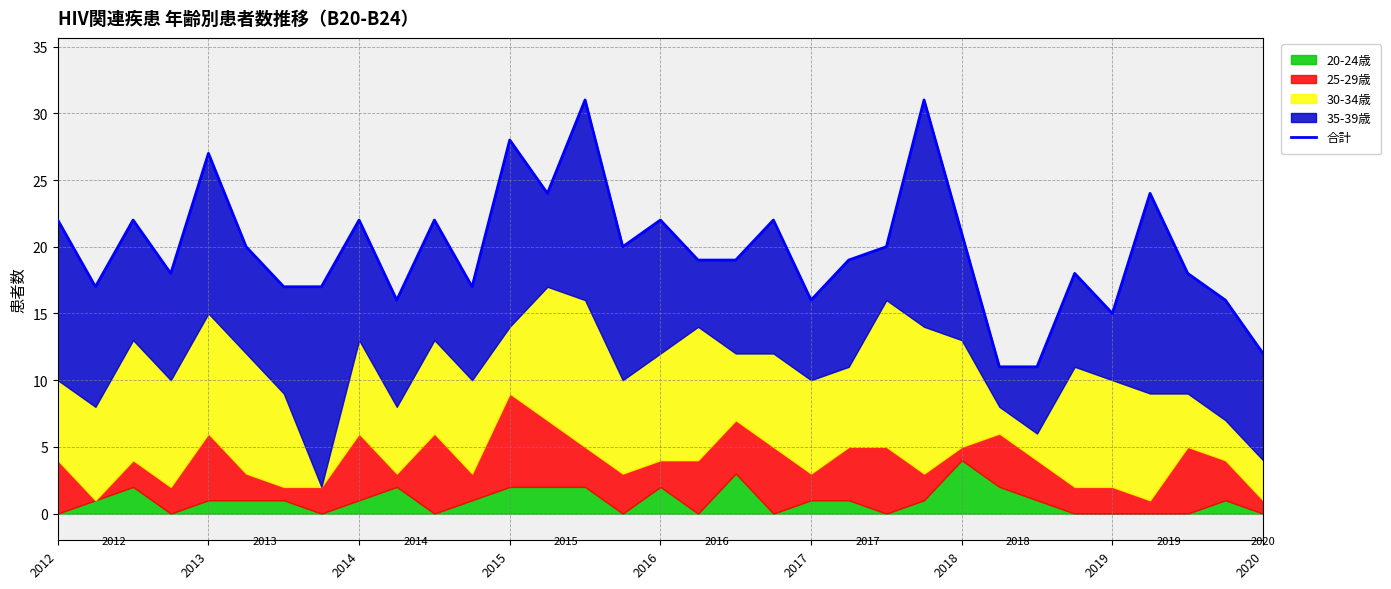

Which category has the highest value across all series?

14